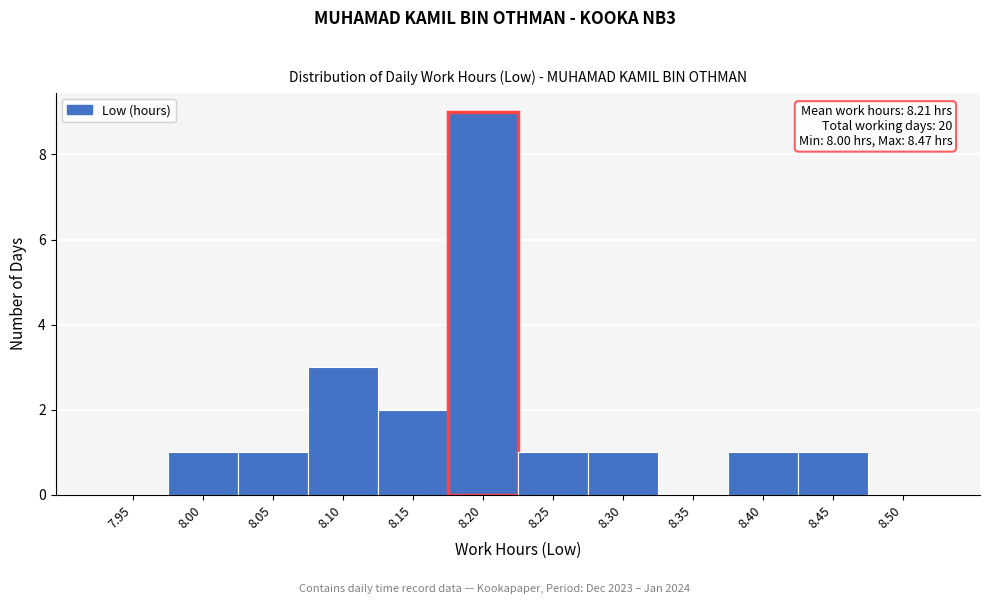

Reading left to right, list all the values displayed in this chart.

7.95=0	8.00=1	8.05=1	8.10=3	8.15=2	8.20=9	8.25=1	8.30=1	8.35=0	8.40=1	8.45=1	8.50=0